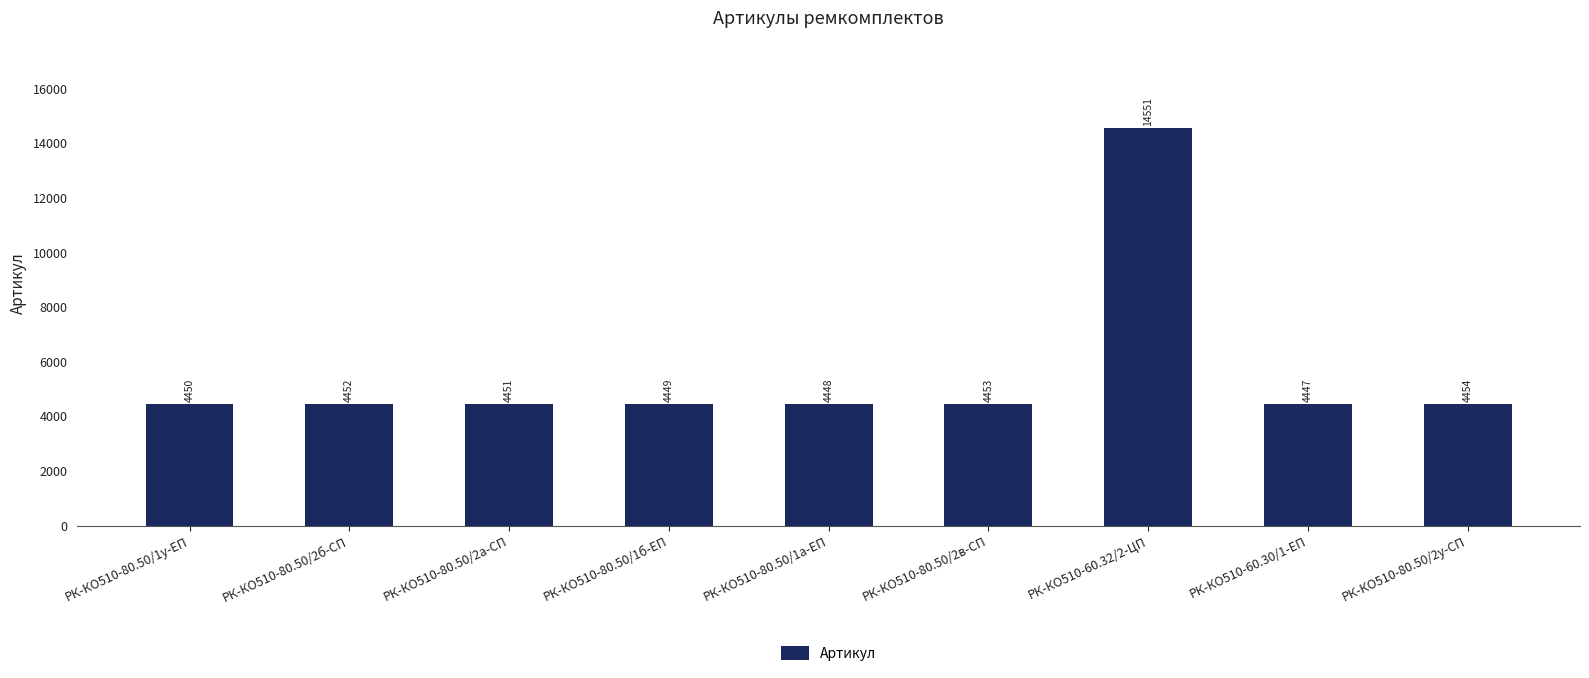

How many categories are shown in the chart?

9